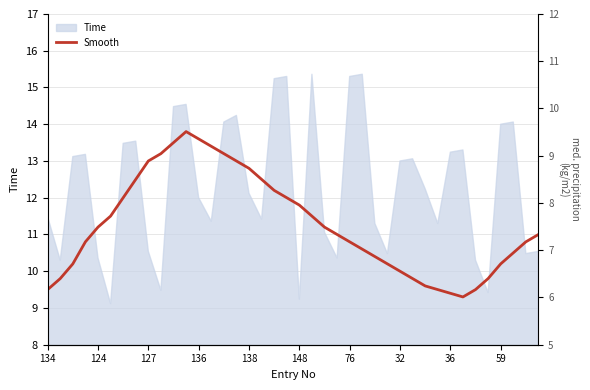

At which category does the chart reach its peak across all series?

11